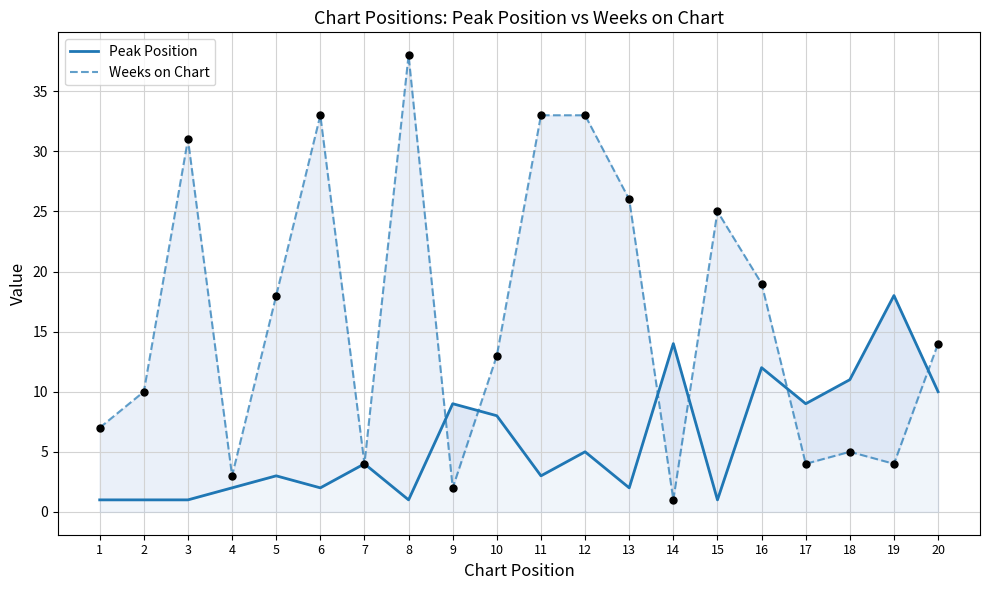

Which series has the largest total across all categories?

Weeks on Chart